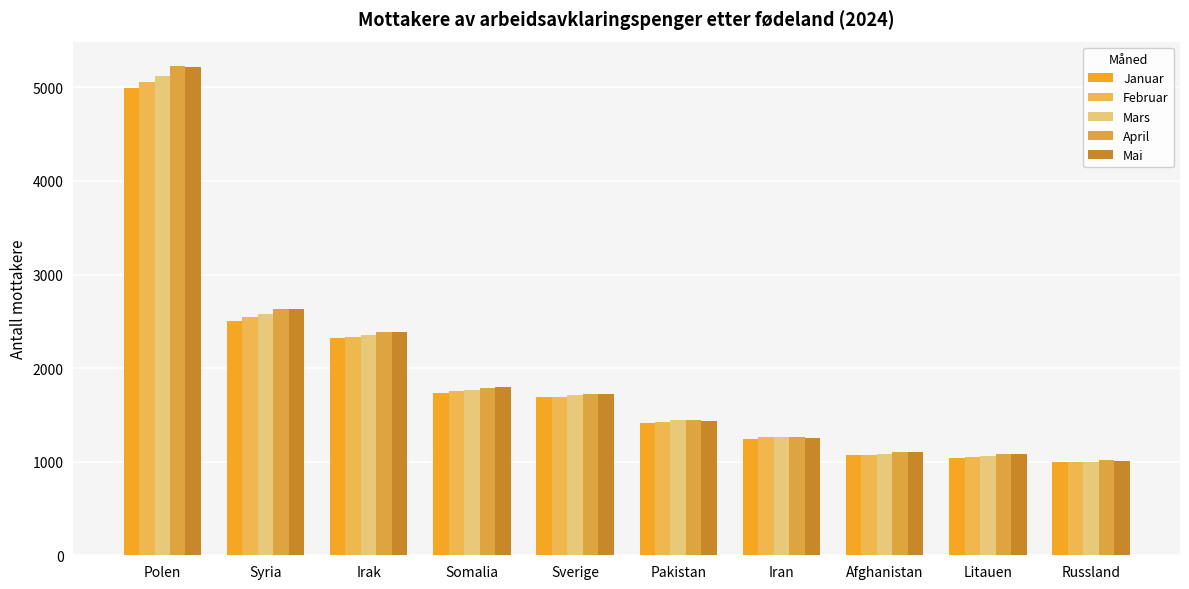

Which series has the largest range (max minus min)?

April